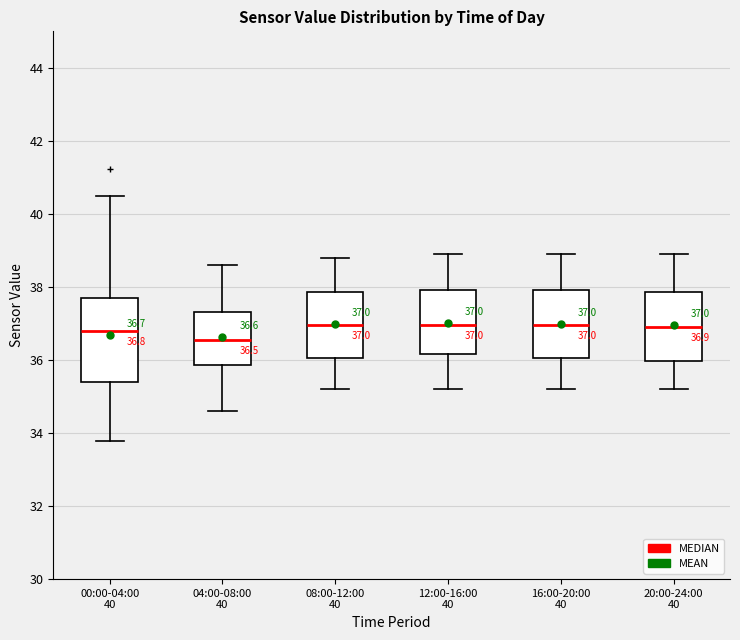

Which box is the tallest, from its lower edge to its upper edge?

00:00-04:00 40